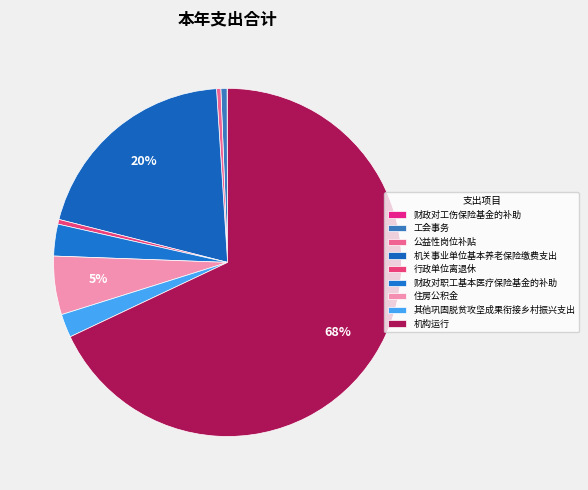

What percentage is NOT represented by 公益性岗位补贴?

99.6%